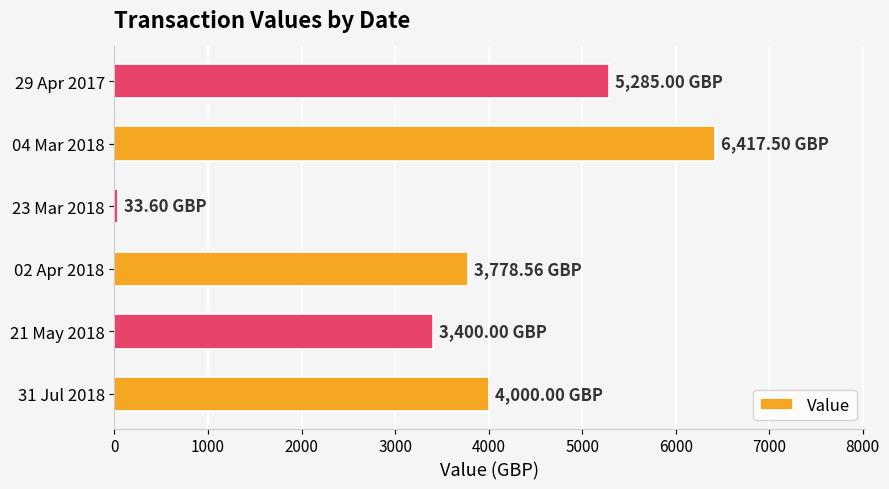

How many bars are there in total?

6